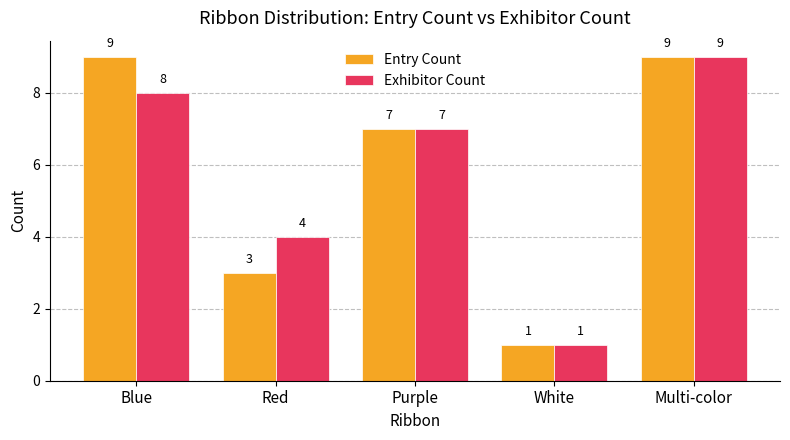

How many Entry Count values are between 3 and 9?

4